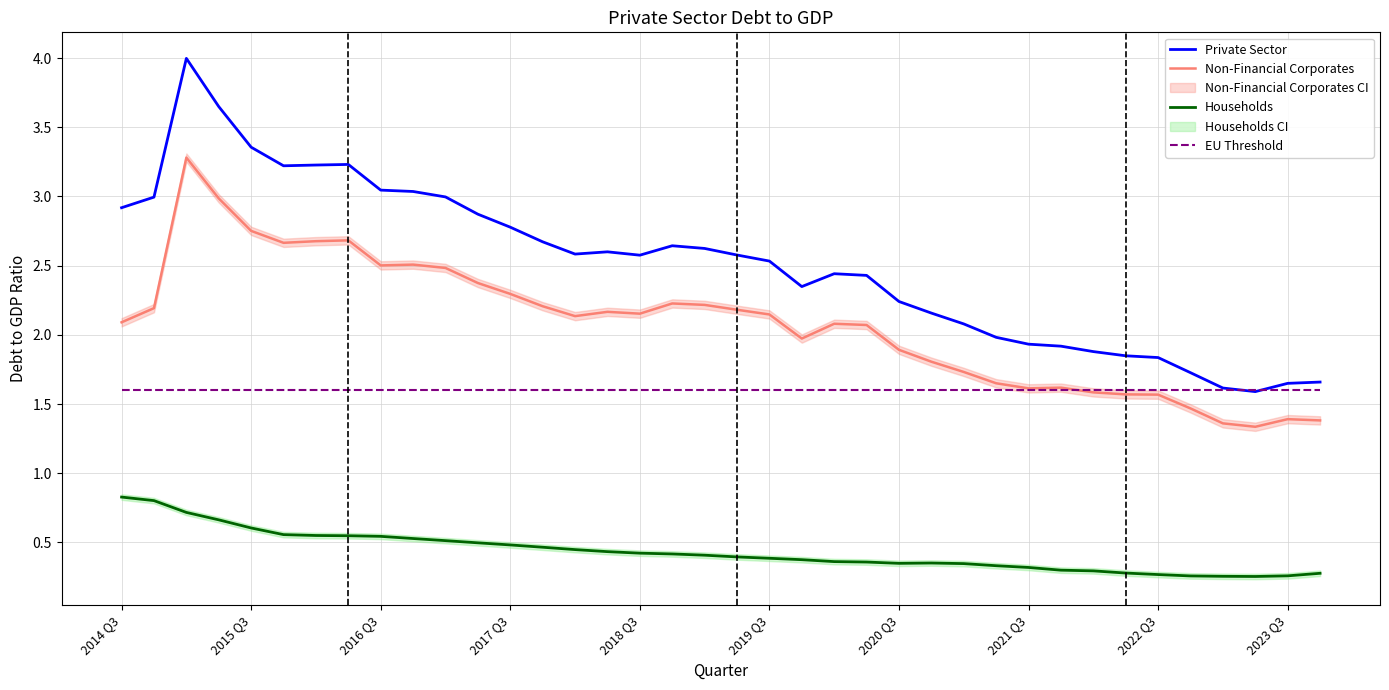

Reading left to right, list all the values displayed in this chart.

Private Sector: 2.9	3.0	4.0	3.6	3.4	3.2	3.2	3.2	3.0	3.0	3.0	2.9	2.8	2.7	2.6	2.6	2.6	2.6	2.6	2.6	2.5	2.3	2.4	2.4	2.2	2.2	2.1	2.0	1.9	1.9	1.9	1.8	1.8	1.7	1.6	1.6	1.6	1.7
Non-Financial Corporates: 2.1	2.2	3.3	3.0	2.8	2.7	2.7	2.7	2.5	2.5	2.5	2.4	2.3	2.2	2.1	2.2	2.2	2.2	2.2	2.2	2.1	2.0	2.1	2.1	1.9	1.8	1.7	1.7	1.6	1.6	1.6	1.6	1.6	1.5	1.4	1.3	1.4	1.4
Households: 0.8	0.8	0.7	0.7	0.6	0.6	0.6	0.5	0.5	0.5	0.5	0.5	0.5	0.5	0.4	0.4	0.4	0.4	0.4	0.4	0.4	0.4	0.4	0.4	0.3	0.4	0.3	0.3	0.3	0.3	0.3	0.3	0.3	0.3	0.3	0.3	0.3	0.3
EU Threshold: 1.6	1.6	1.6	1.6	1.6	1.6	1.6	1.6	1.6	1.6	1.6	1.6	1.6	1.6	1.6	1.6	1.6	1.6	1.6	1.6	1.6	1.6	1.6	1.6	1.6	1.6	1.6	1.6	1.6	1.6	1.6	1.6	1.6	1.6	1.6	1.6	1.6	1.6